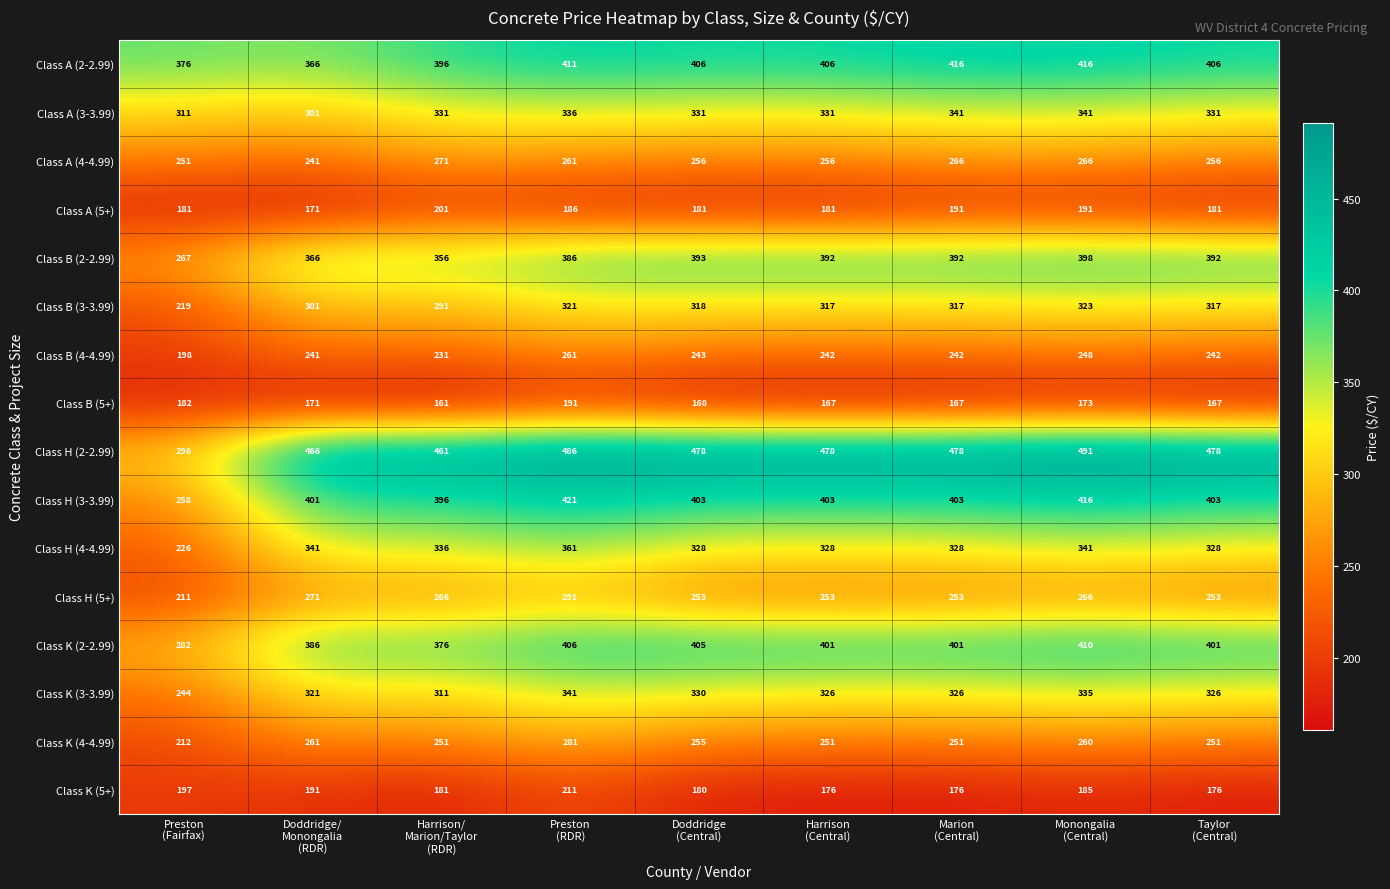

What is the average value of the Class A (5+) series?

185